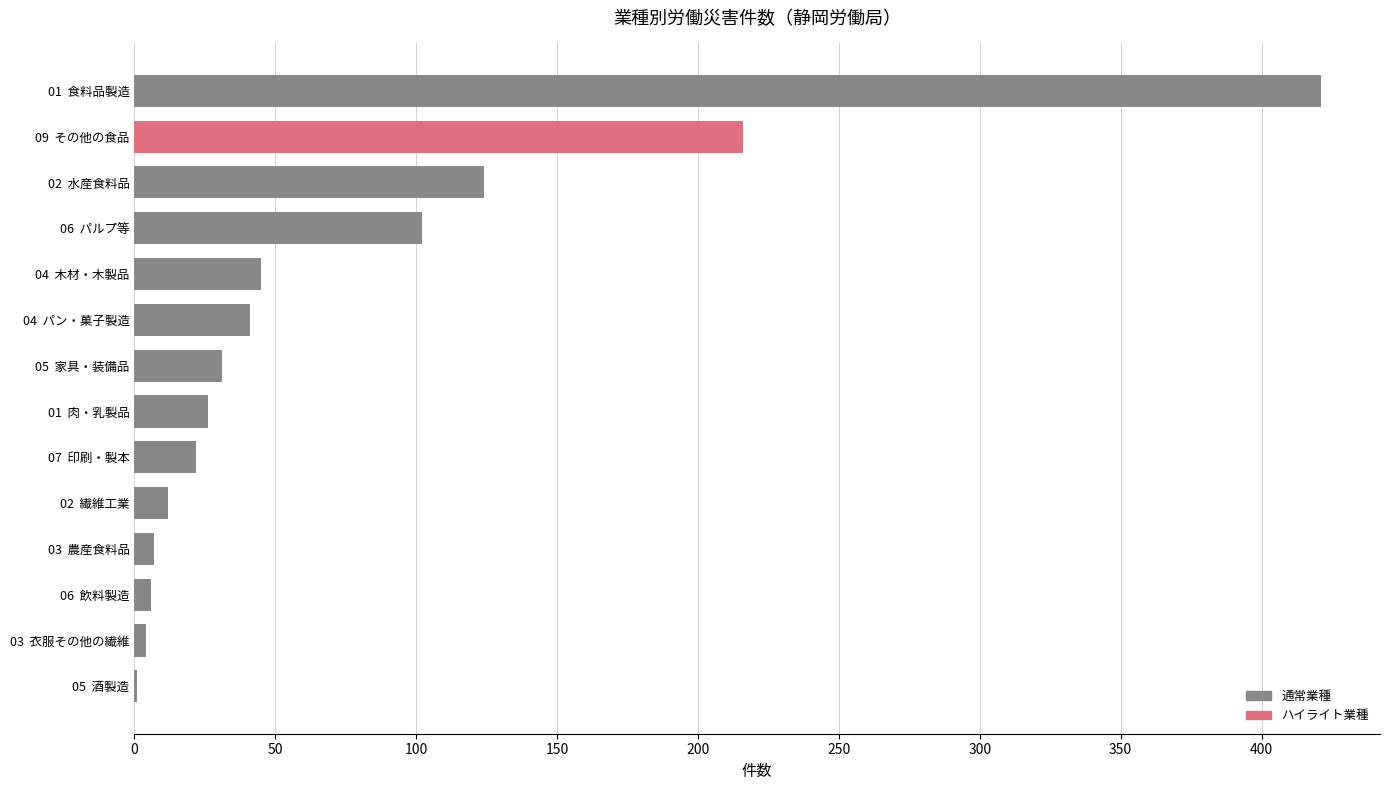

What is the ratio of the value at 01  肉・乳製品 to the value at 02  繊維工業?

2.2